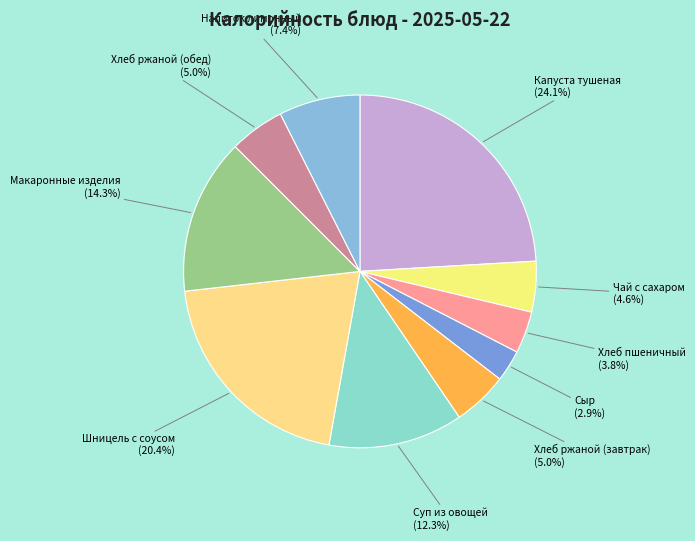

To the nearest percent, what is the combined percentage of Напиток лимонный and Хлеб ржаной (завтрак)?

12%